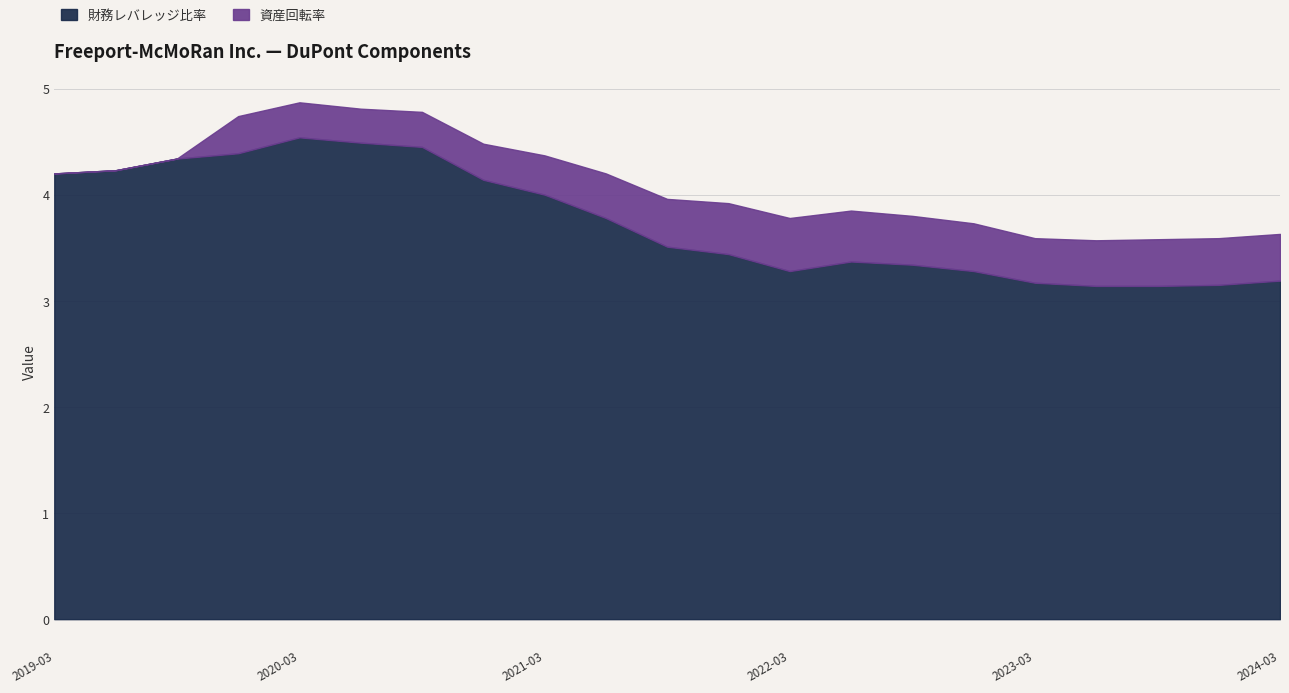

True or false: 資産回転率 has a value of -0.2 at 2019-03-31.

False